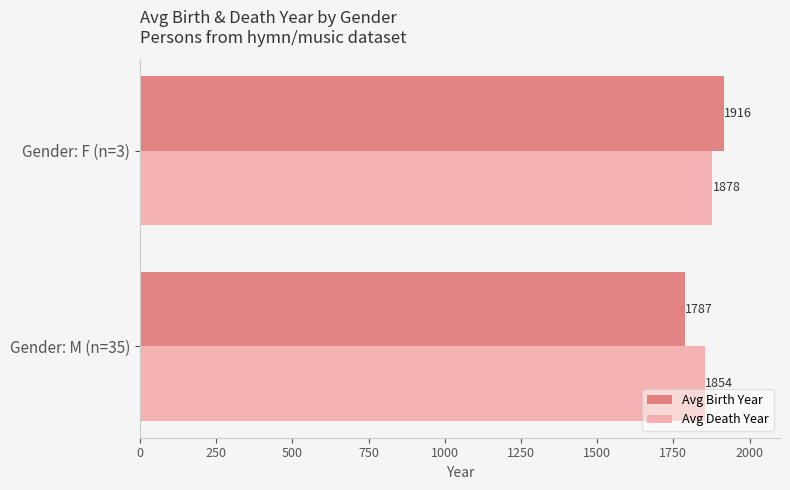

What is the sum of all Avg Birth Year values?

3703